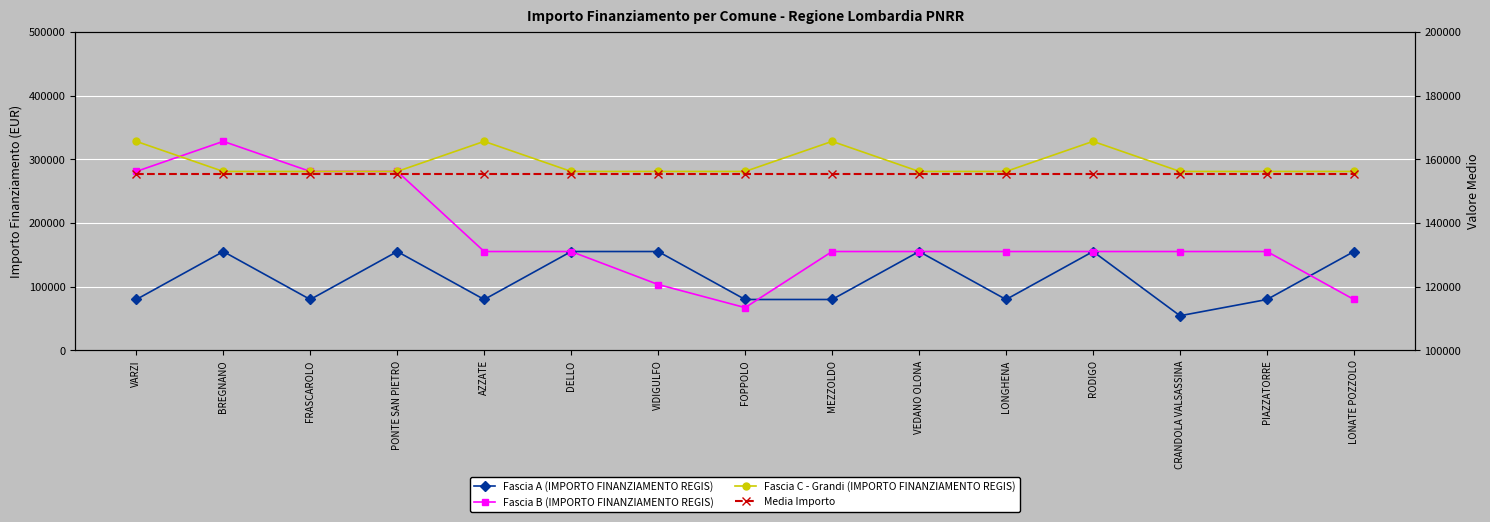

What are all the series names shown in the legend?

Fascia A (IMPORTO FINANZIAMENTO REGIS), Fascia B (IMPORTO FINANZIAMENTO REGIS), Fascia C - Grandi (IMPORTO FINANZIAMENTO REGIS), Media Importo